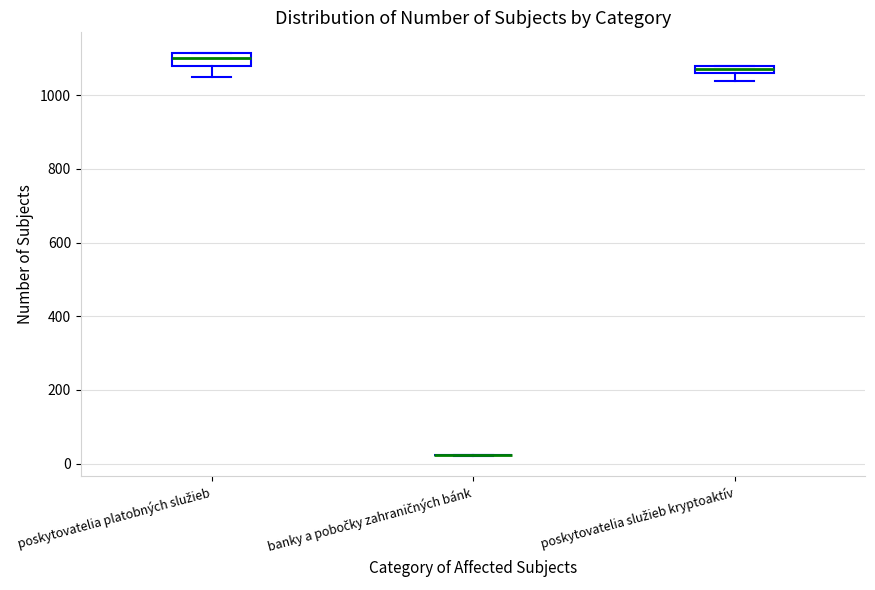

Where does the median line of the box for poskytovatelia platobných služieb sit on the y-axis? The values are not printed on the chart, so give them approximately, as read against the axis.

1100